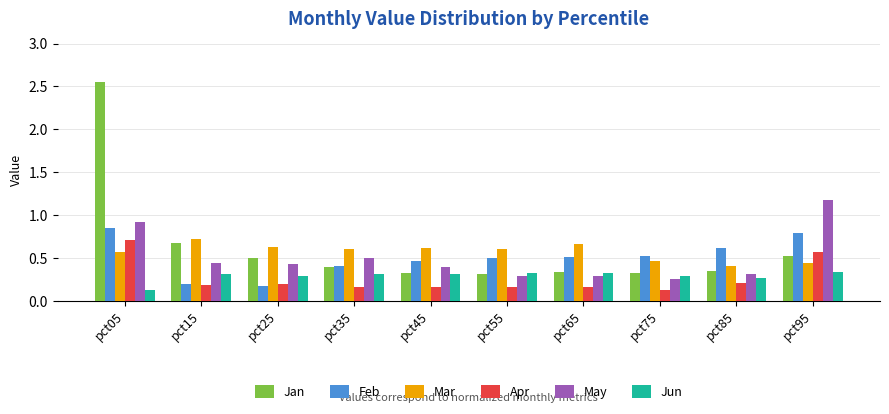

Which series changed the most between pct05 and pct25?

Jan